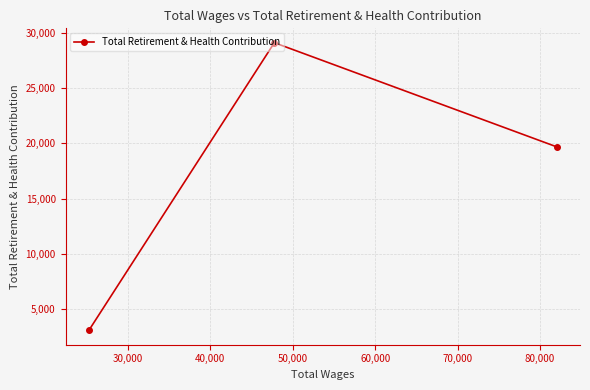

How many values are between 3109 and 29097?

3